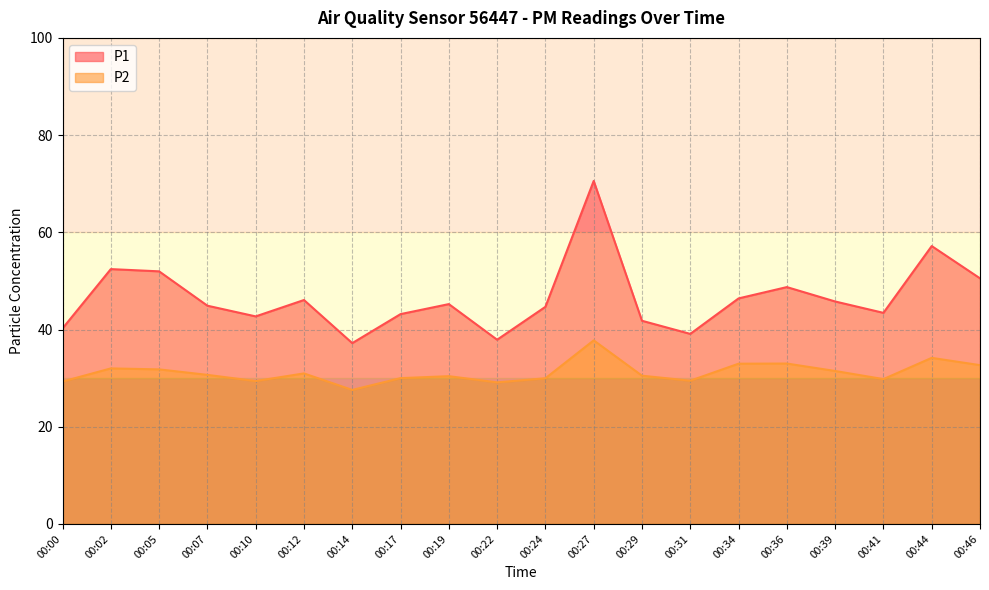

Count the number of data series in this chart.

2